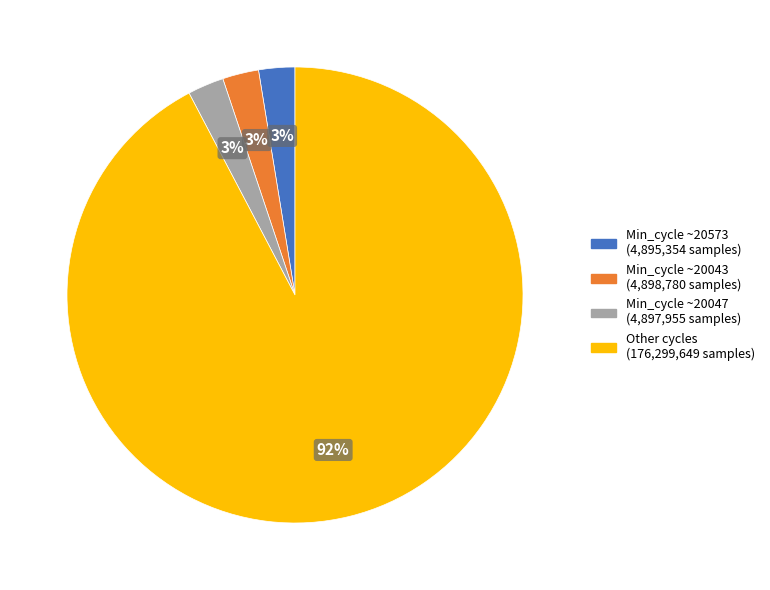

Is there a majority slice in this chart?

Yes